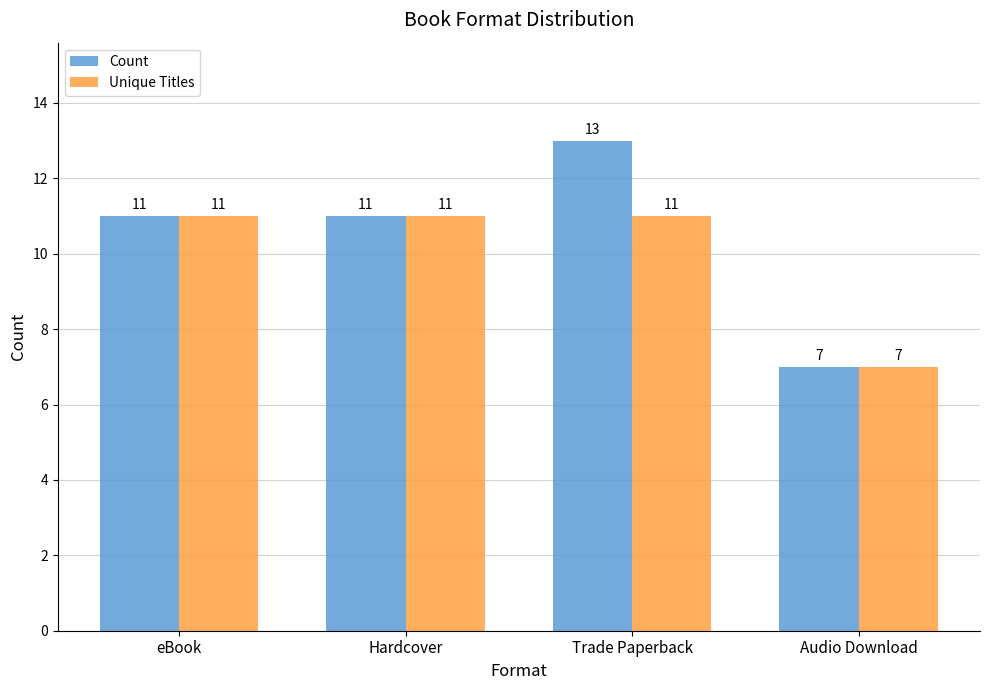

What position from the left is Hardcover?

2